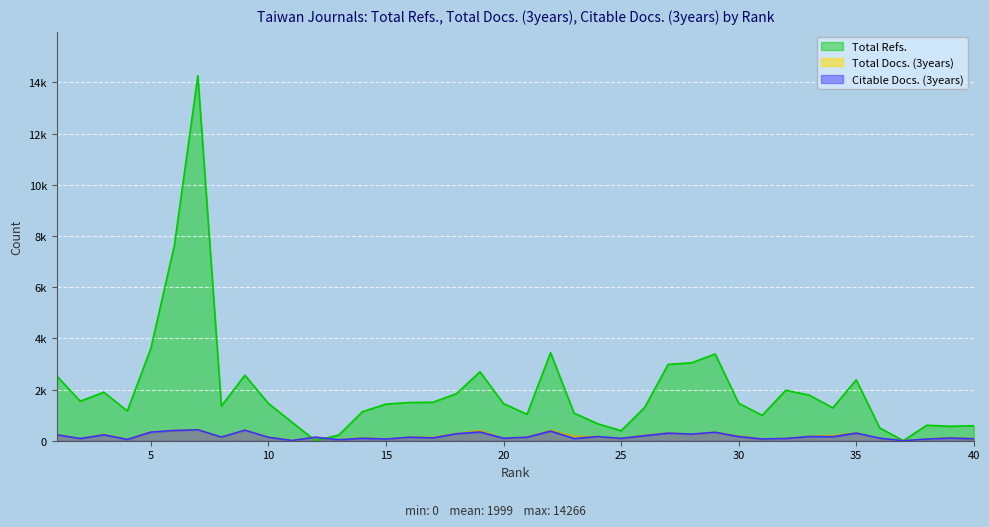

Which series changed the most between 31 and 34?

Total Refs.